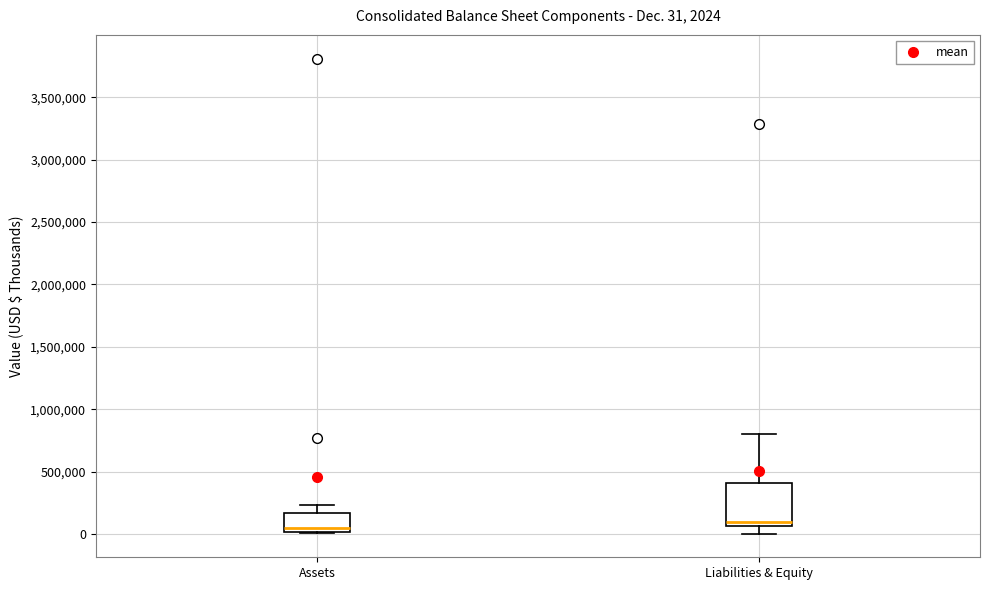

Which box's median line is the highest?

Liabilities & Equity